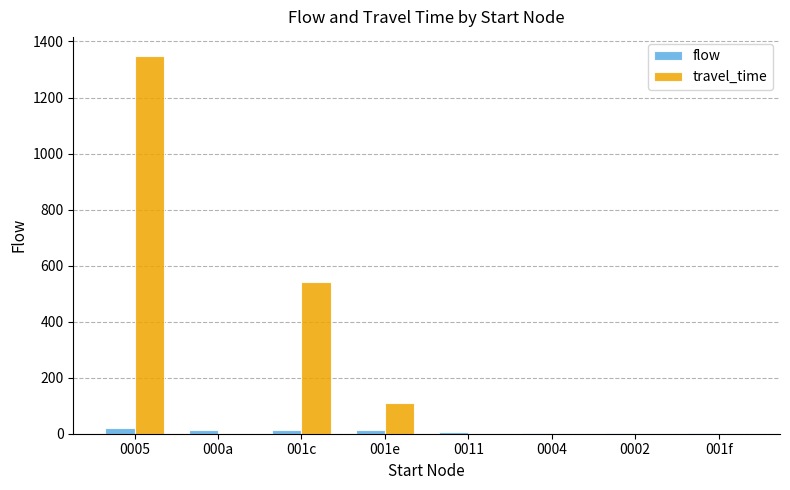

What is the difference between the travel_time values at 000a and 0005?

1349